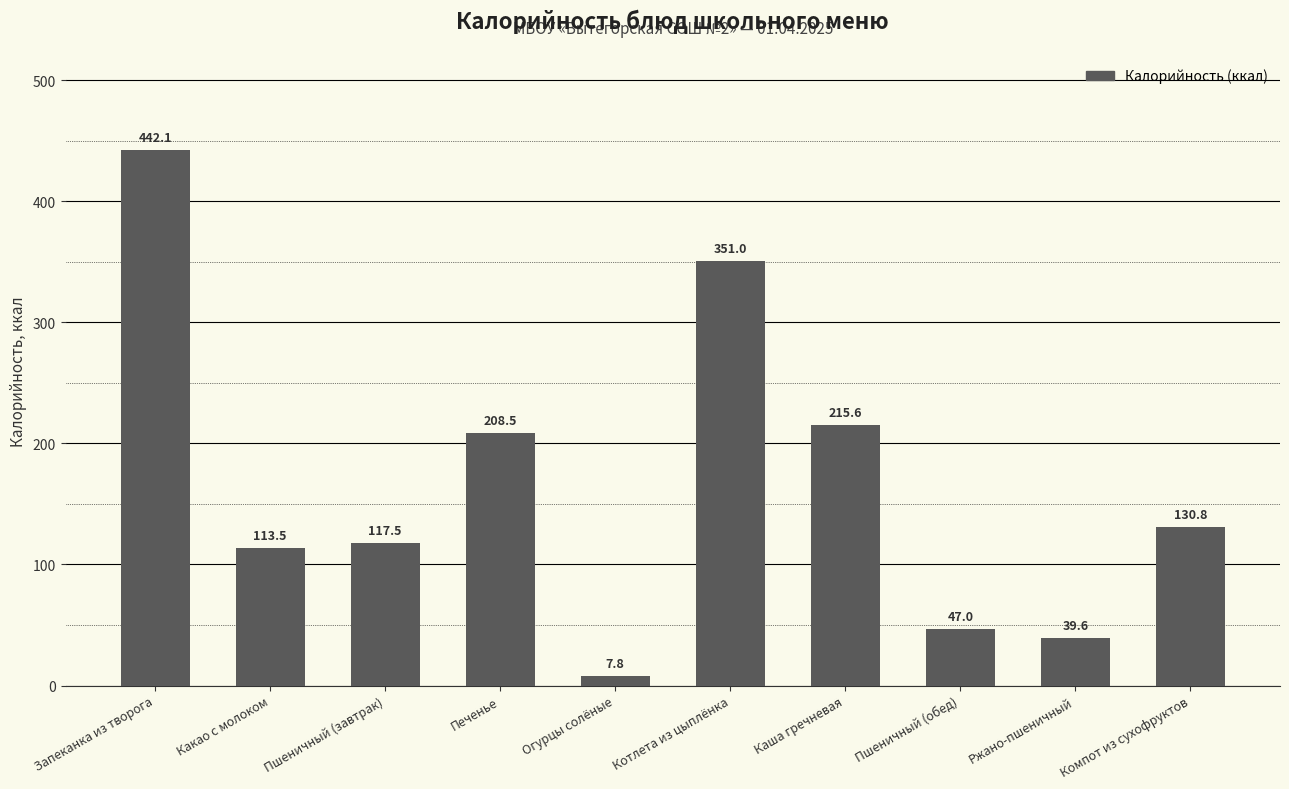

Reading left to right, extract all data points from this chart.

Запеканка из творога=442.1	Какао с молоком=113.5	Пшеничный (завтрак)=117.5	Печенье=208.5	Огурцы солёные=7.8	Котлета из цыплёнка=351.0	Каша гречневая=215.6	Пшеничный (обед)=47.0	Ржано-пшеничный=39.6	Компот из сухофруктов=130.8